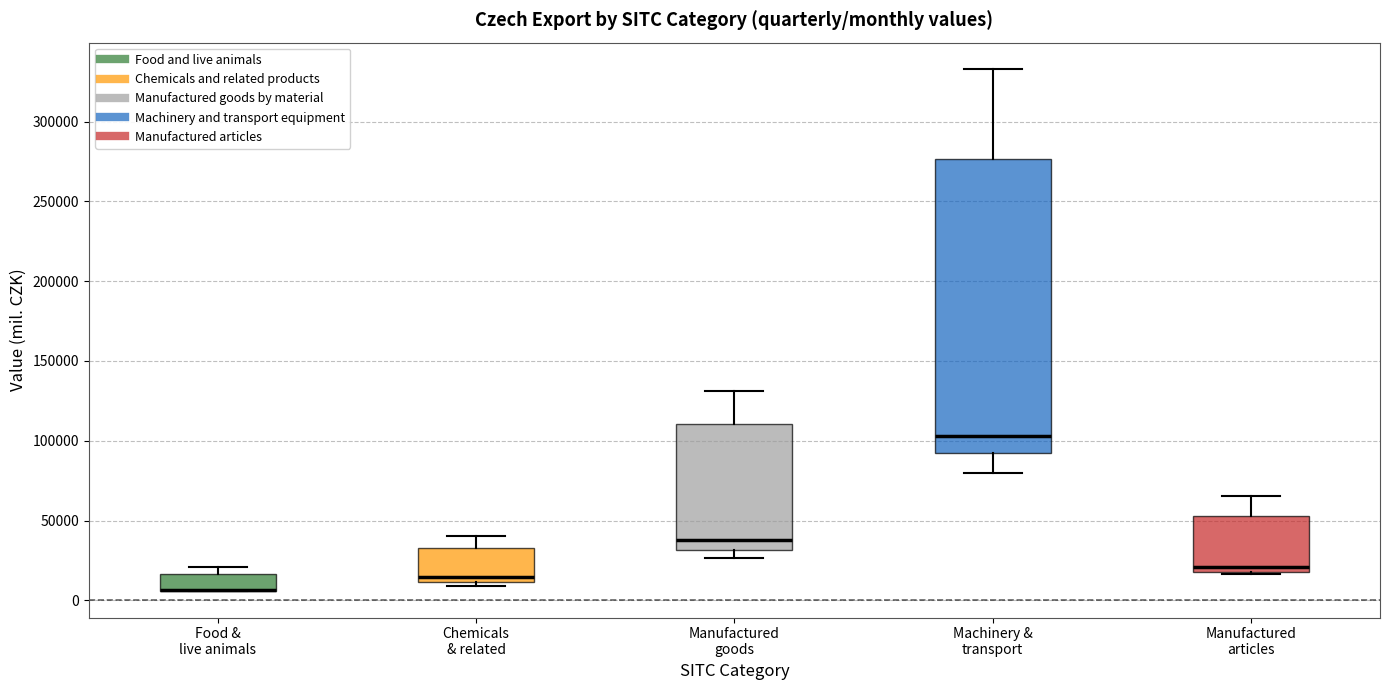

Reading left to right, transcribe this box plot: for each box, give where its median line is, the range the box spans, and where its two whiskers end, as read against the y-axis. The values are not printed on the chart, so give them approximately, as read against the axis.

Food & live animals: median 5000 (drawn on the box's lower edge), box 5000 to 15000, whiskers 5000 to 20000
Chemicals & related: median 15000, box 10000 to 35000, whiskers 10000 (just below the box's lower edge) to 40000
Manufactured goods: median 40000, box 30000 to 110000, whiskers 25000 to 130000
Machinery & transport: median 105000, box 95000 to 275000, whiskers 80000 to 335000
Manufactured articles: median 20000 (just above the box's lower edge), box 20000 to 55000, whiskers 15000 to 65000